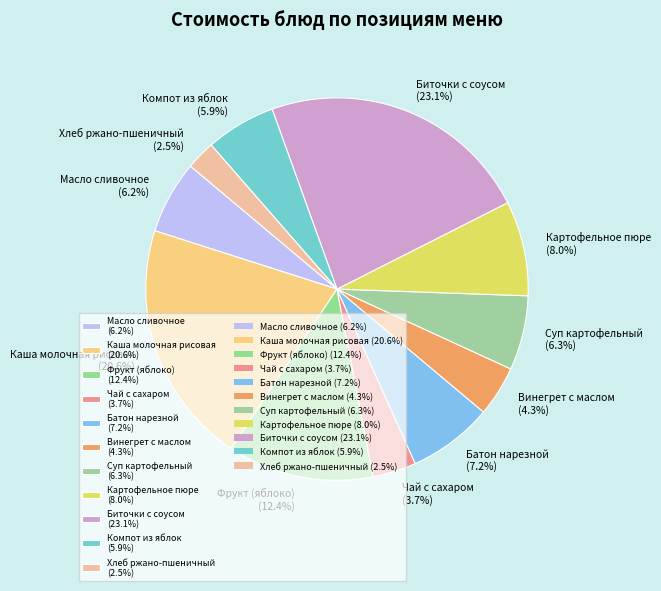

True or false: Картофельное пюре accounts for 1% of the total.

False